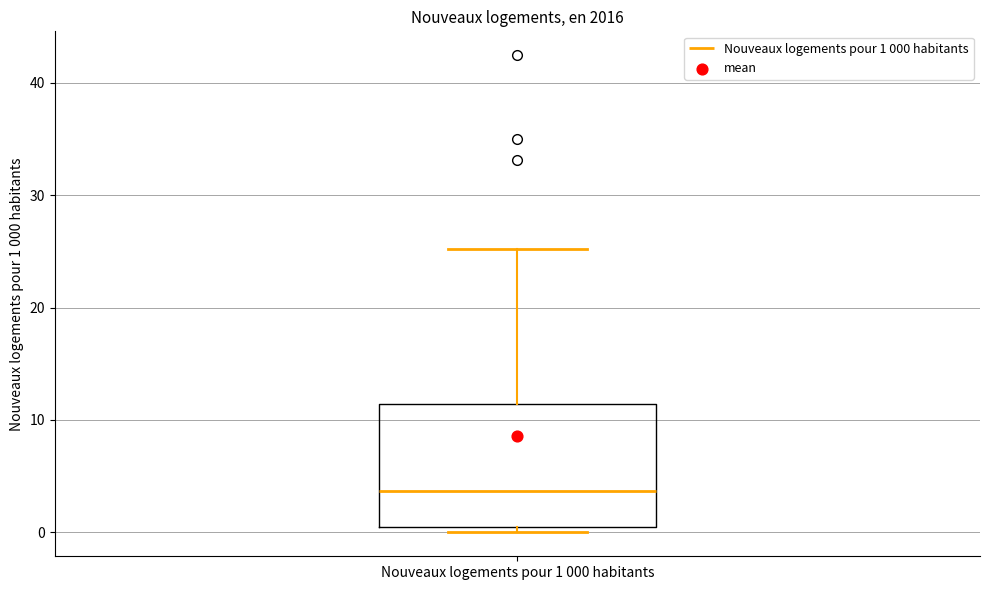

Where does the median line of the box for Nouveaux logements pour 1 000 habitants sit on the y-axis? The values are not printed on the chart, so give them approximately, as read against the axis.

4